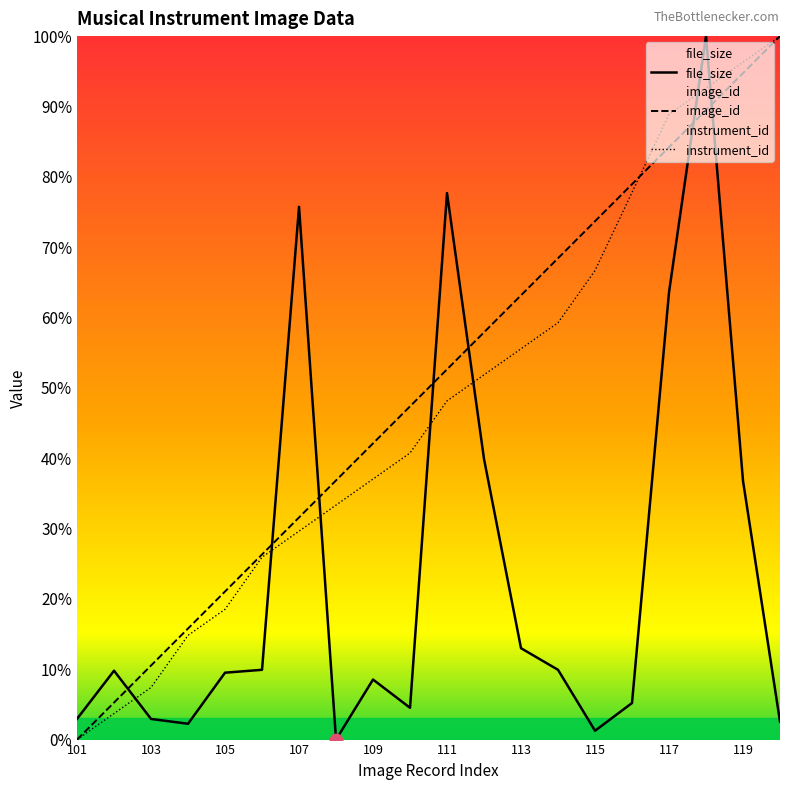

Rank the series by their maximum value, from highest to lowest.

image_id, instrument_id, file_size